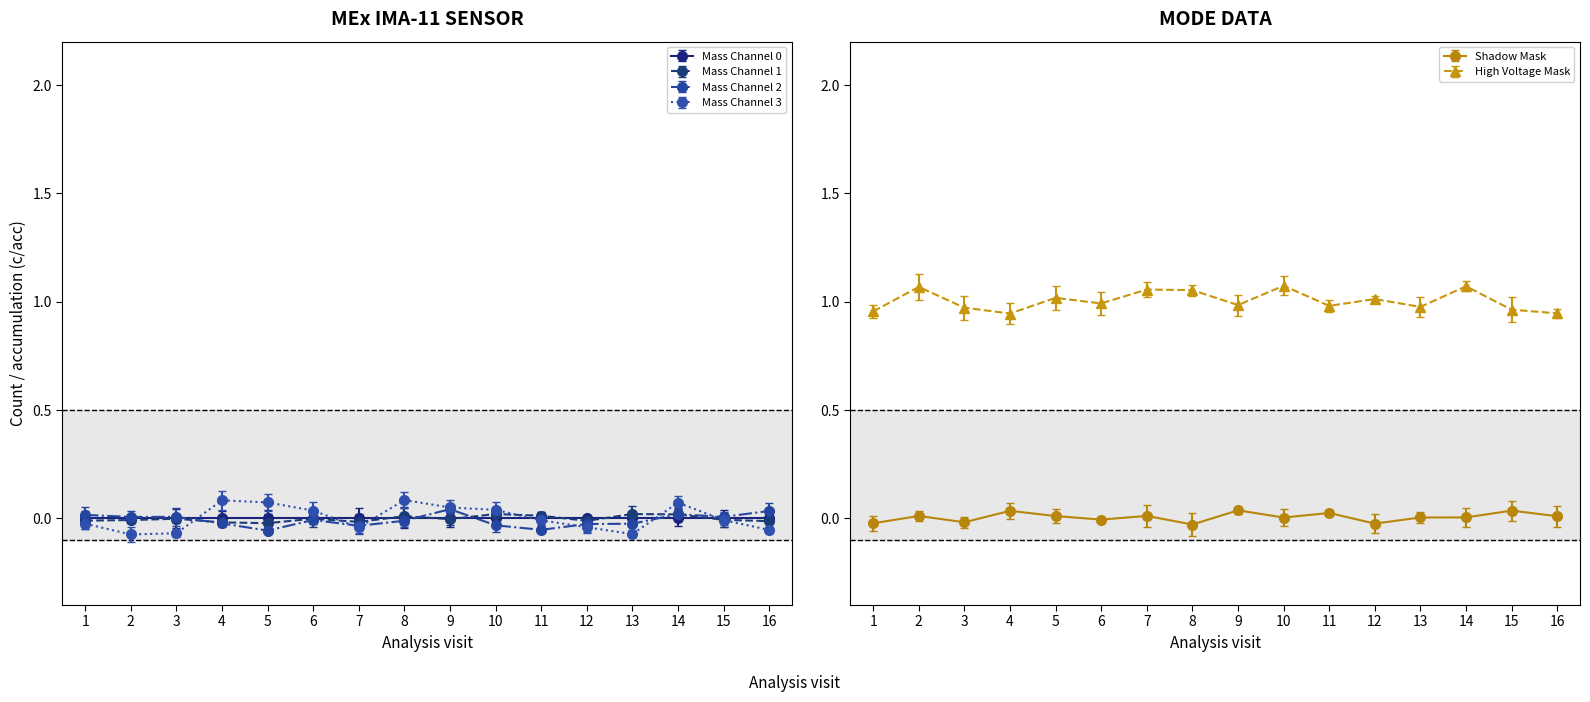

How many distinct data groups are displayed?

6